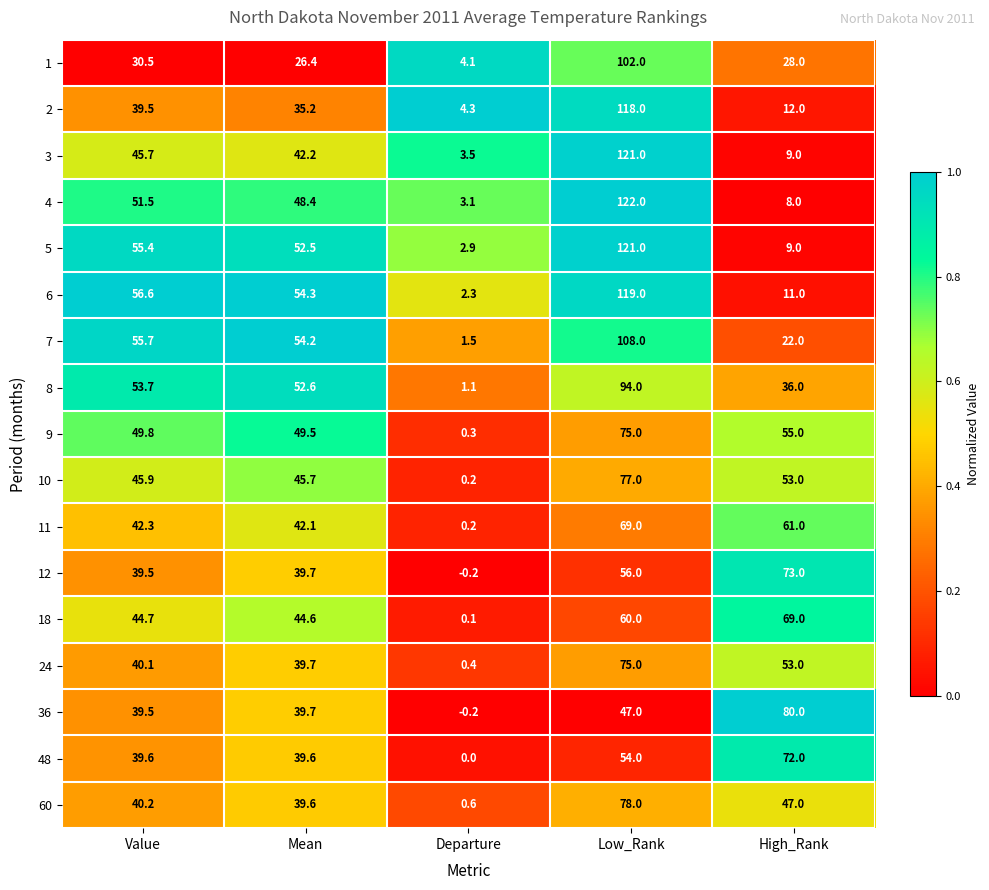

Which series changed the most between Mean and Low_Rank?

2